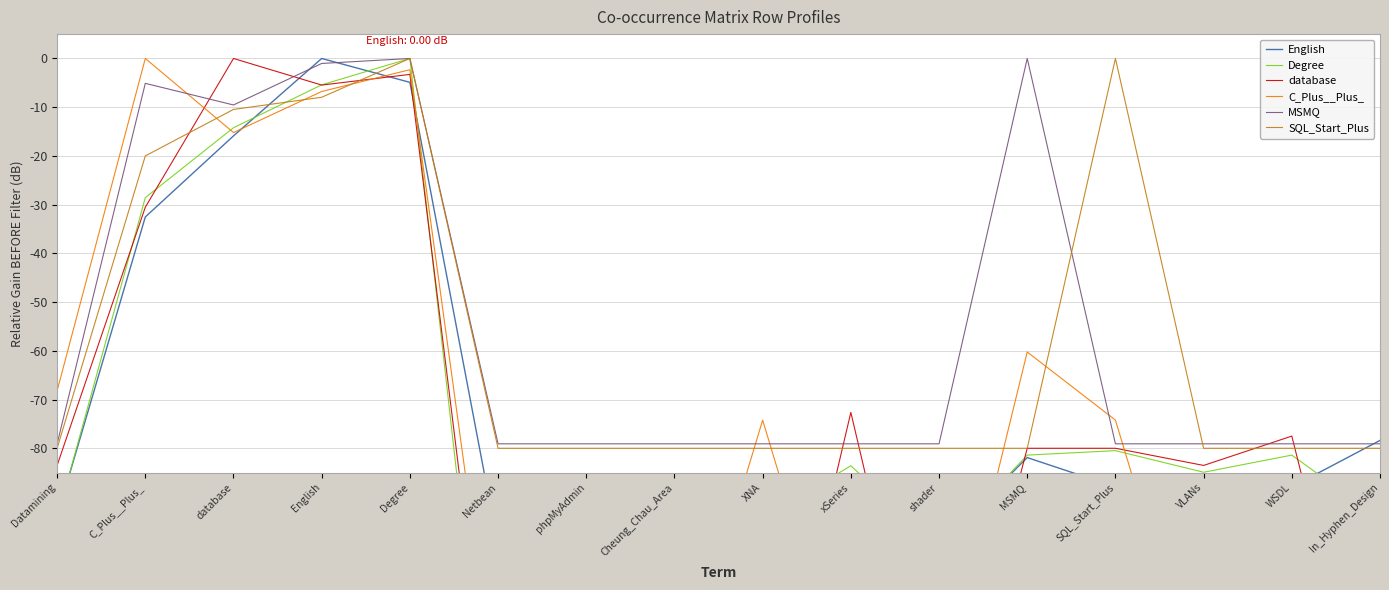

Is the value of database at MSMQ greater than the value of C_Plus__Plus_ at Datamining?

No